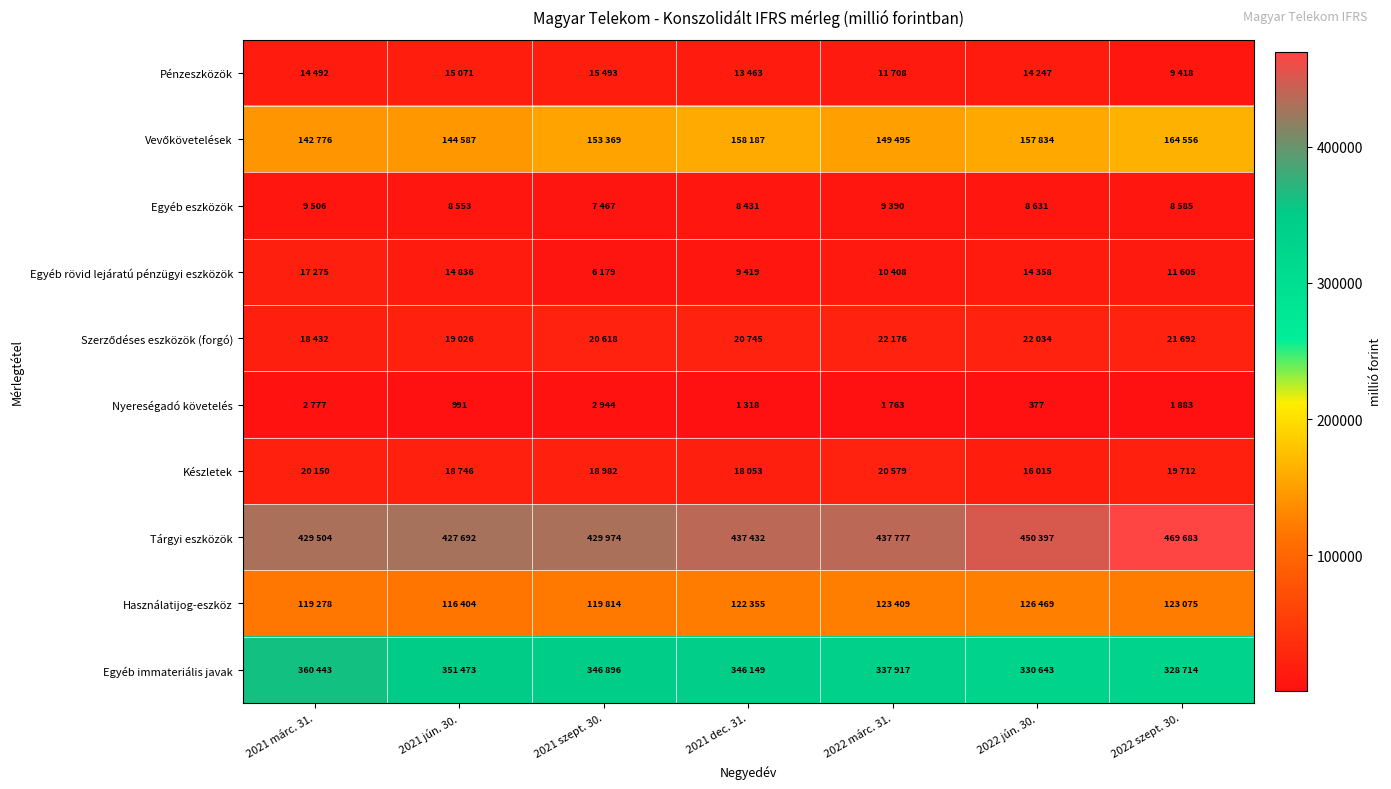

What is the maximum value for Szerződéses eszközök (forgó)?

22176